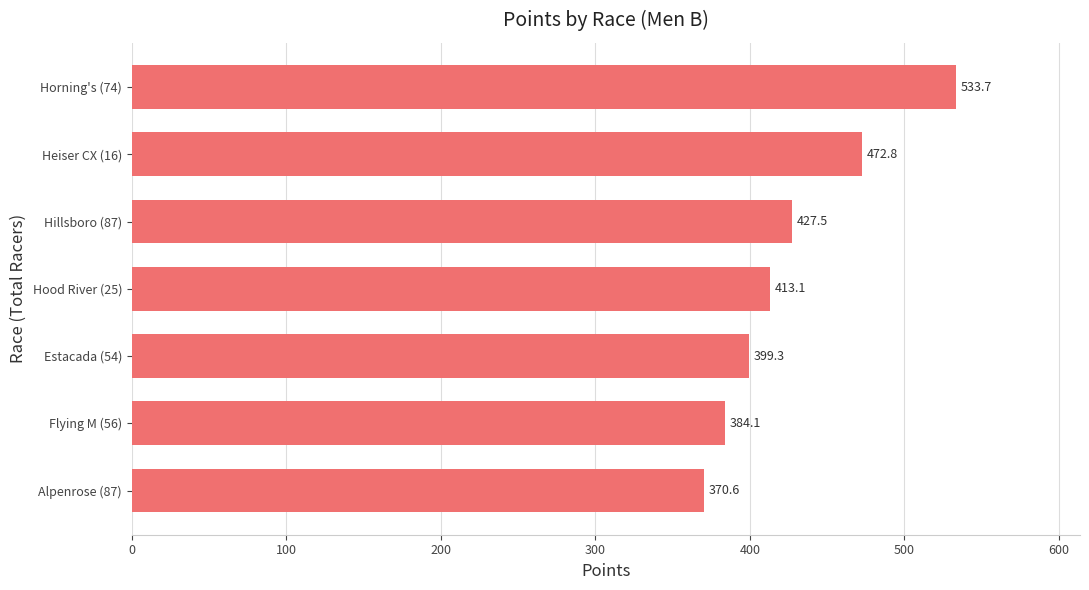

Count the number of data series in this chart.

1